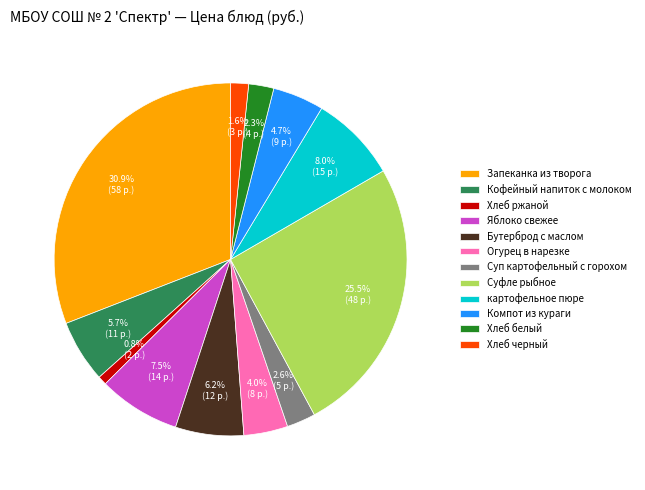

Which slice is the smallest?

Хлеб ржаной